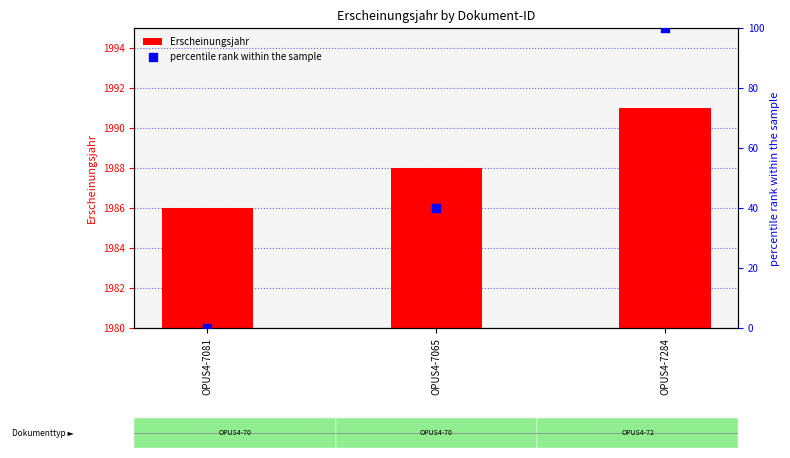

At how many categories does at least one series exceed 349?

3